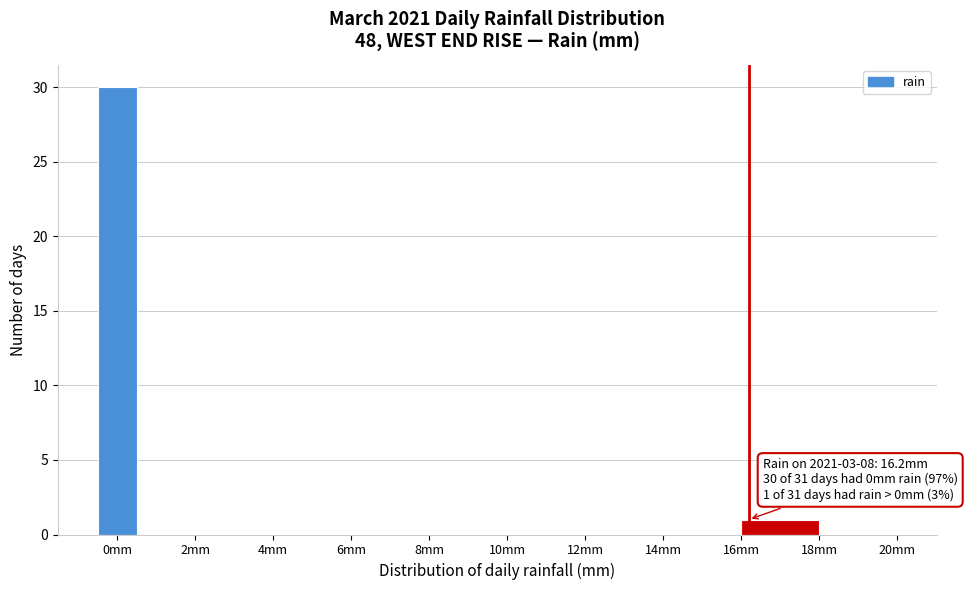

Which range on the x-axis has the tallest bar?

-0.5 to 0.5